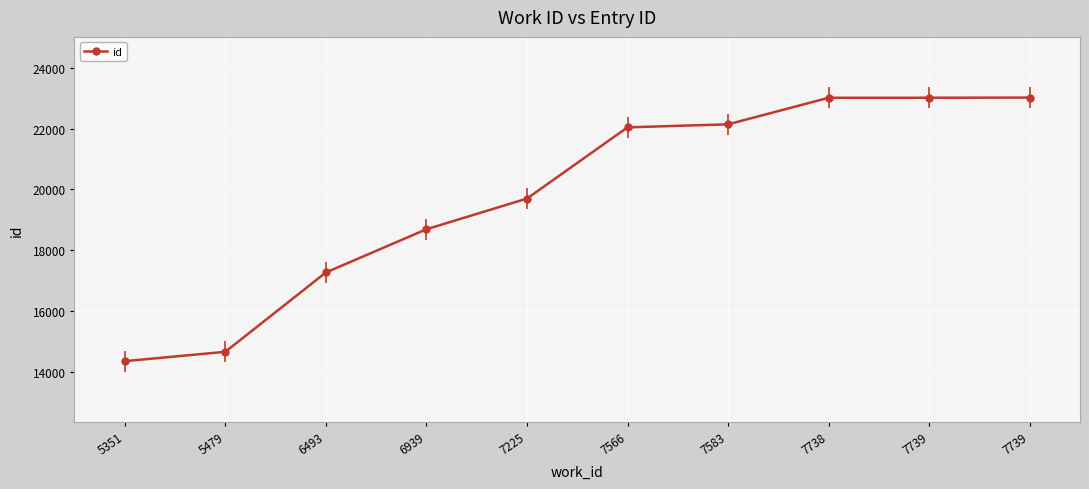

What is the change in value from 7583 to 7738?

+875